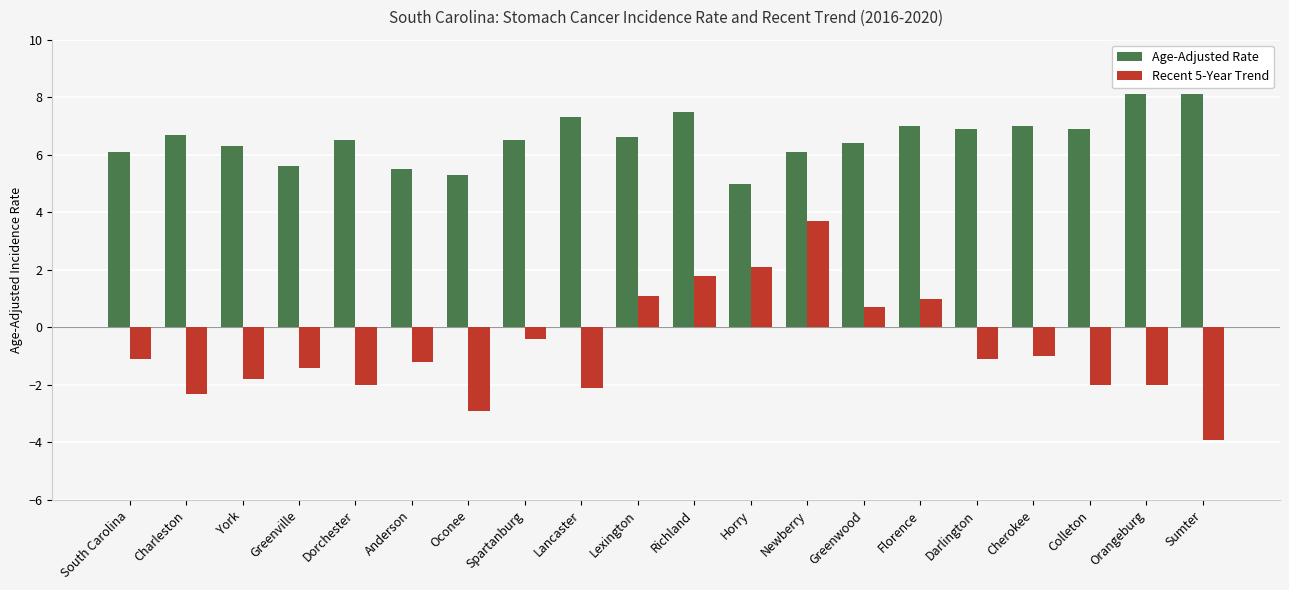

Is the value of Age-Adjusted Rate at Oconee greater than the value of Recent 5-Year Trend at Lexington?

Yes